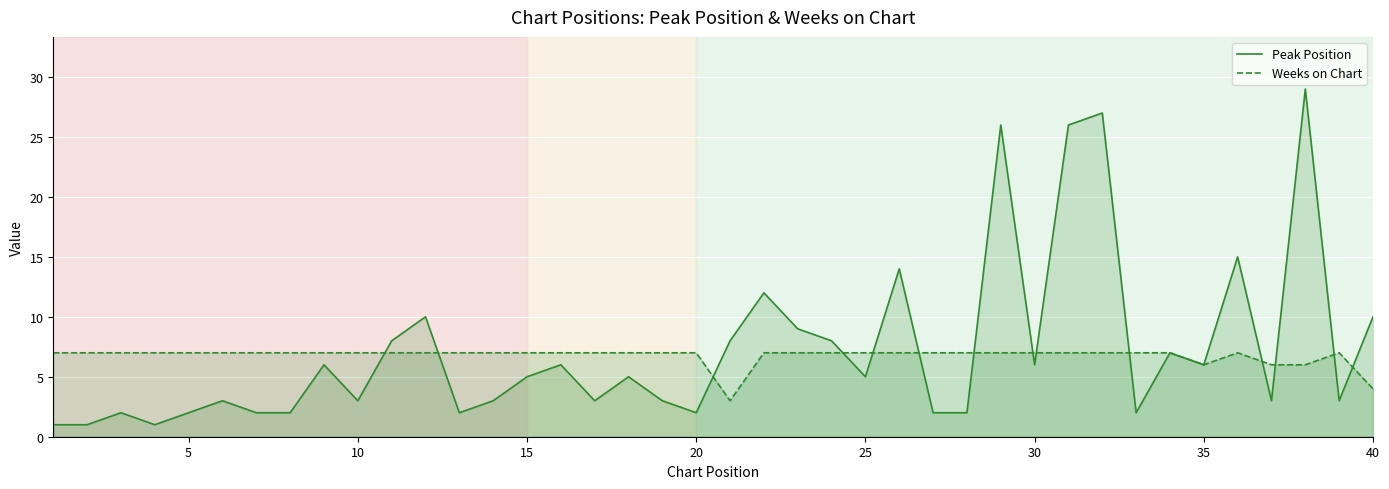

Which series has the largest range (max minus min)?

Peak Position